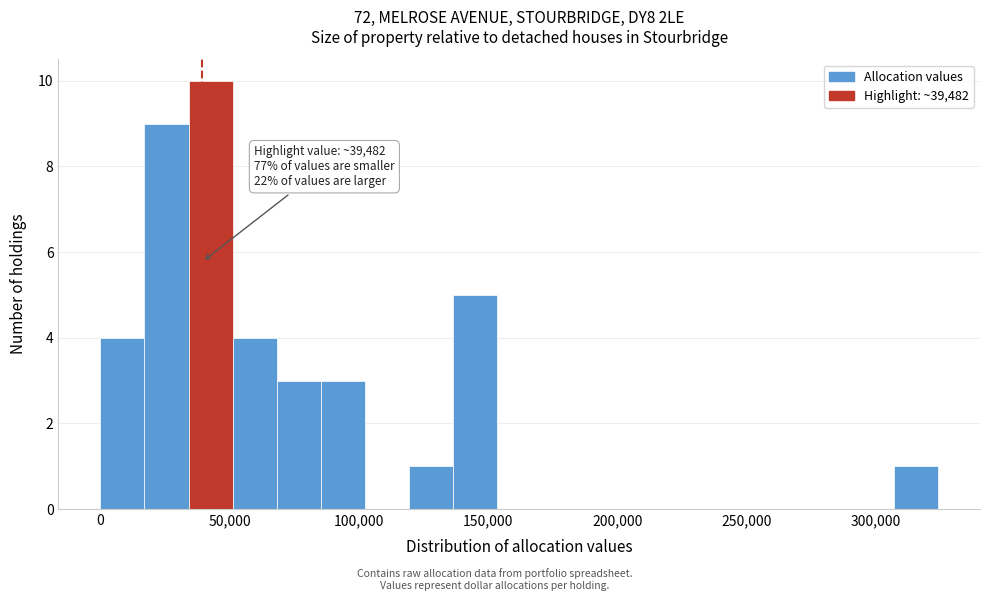

Read against the x-axis, roughly where is the centre of the tallest bar?

45000